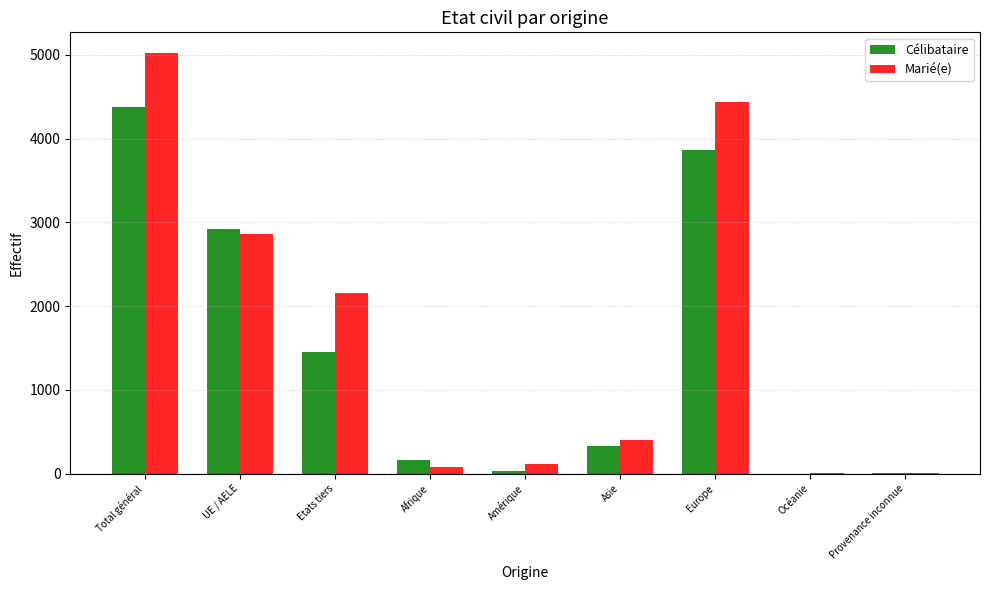

Which series has the largest range (max minus min)?

Marié(e)